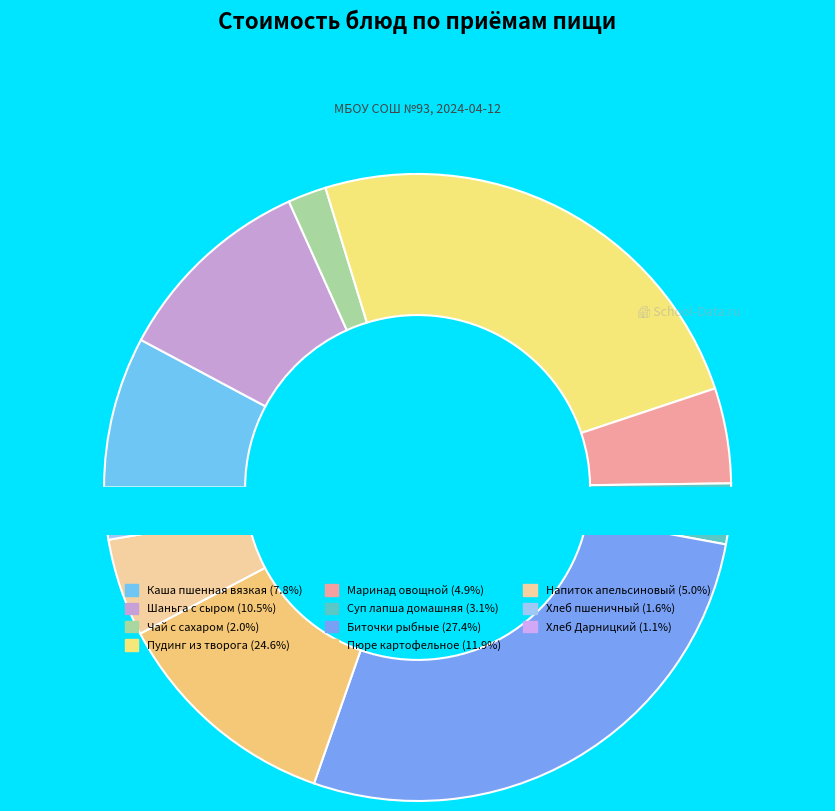

How much of the chart is everything except Каша пшенная вязкая?

92.2%